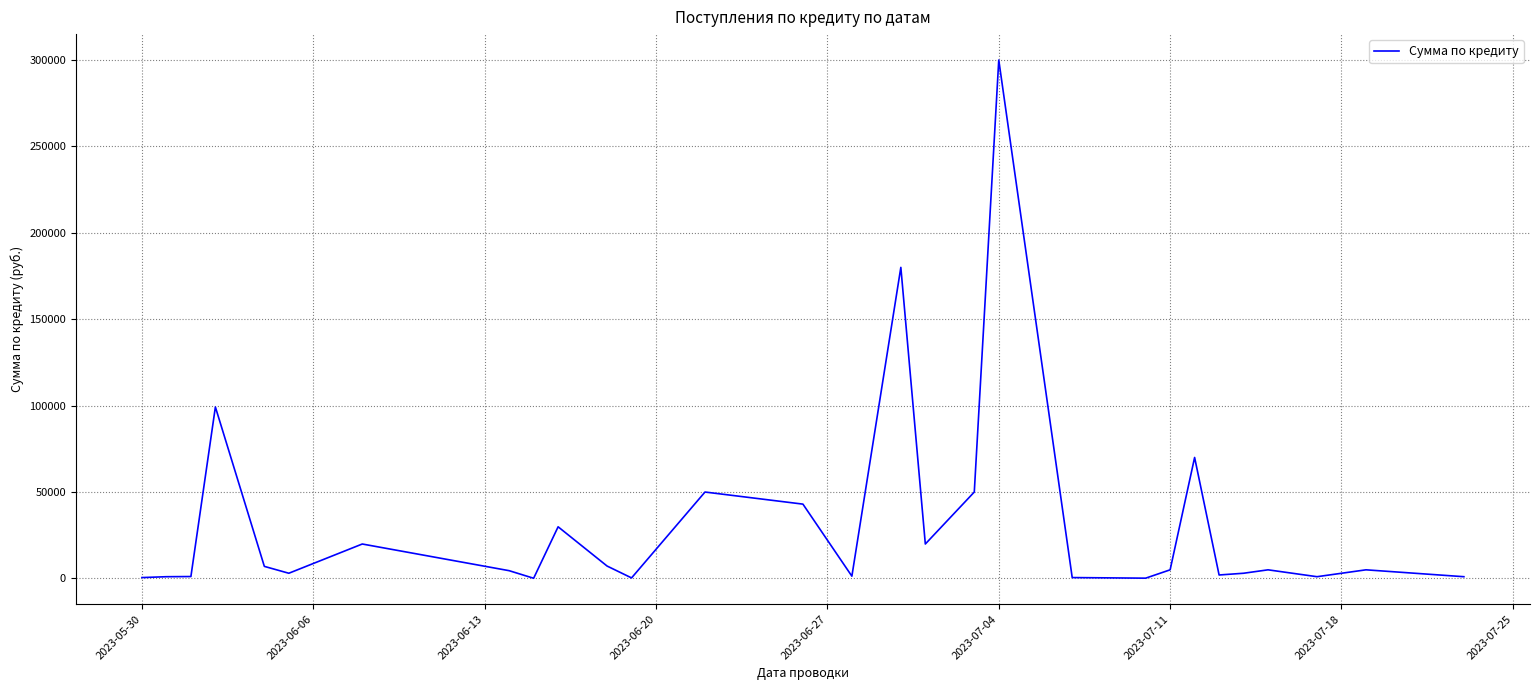

What is the difference between the maximum and minimum values?

299900.4